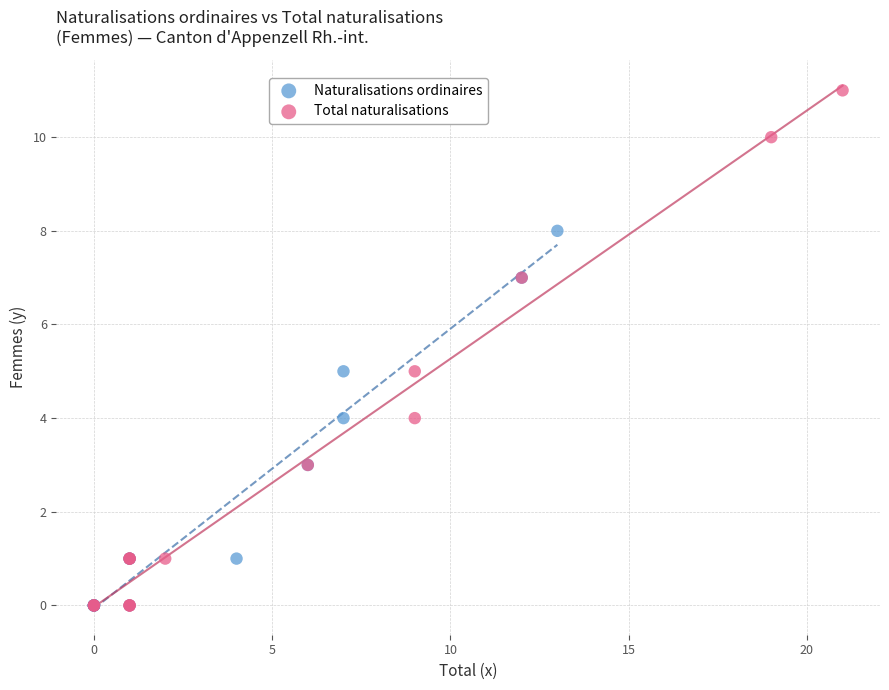

Which series has the largest Y range (max minus min)?

Total naturalisations